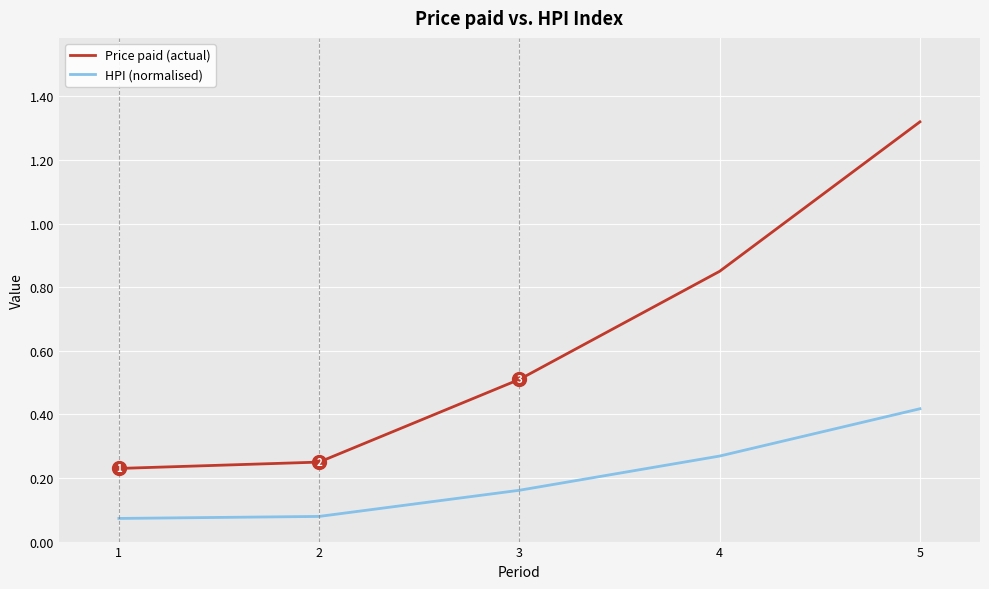

Does the chart have visible grid lines?

Yes